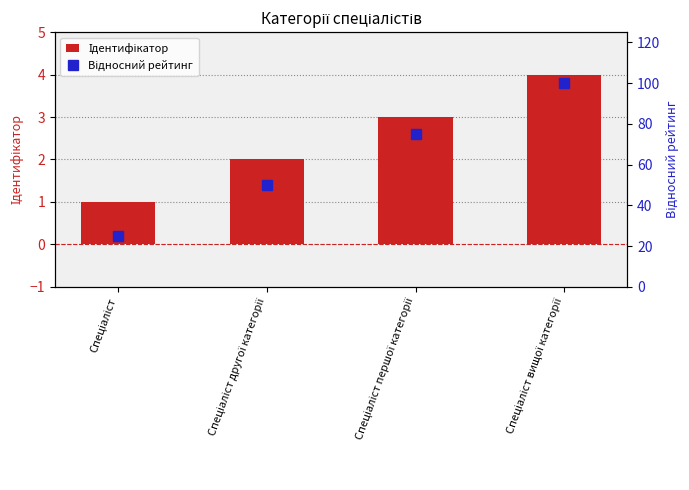

Reading left to right, transcribe all the data shown in this chart.

Ідентифікатор: 1	2	3	4
Відносний рейтинг: 25	50	75	100